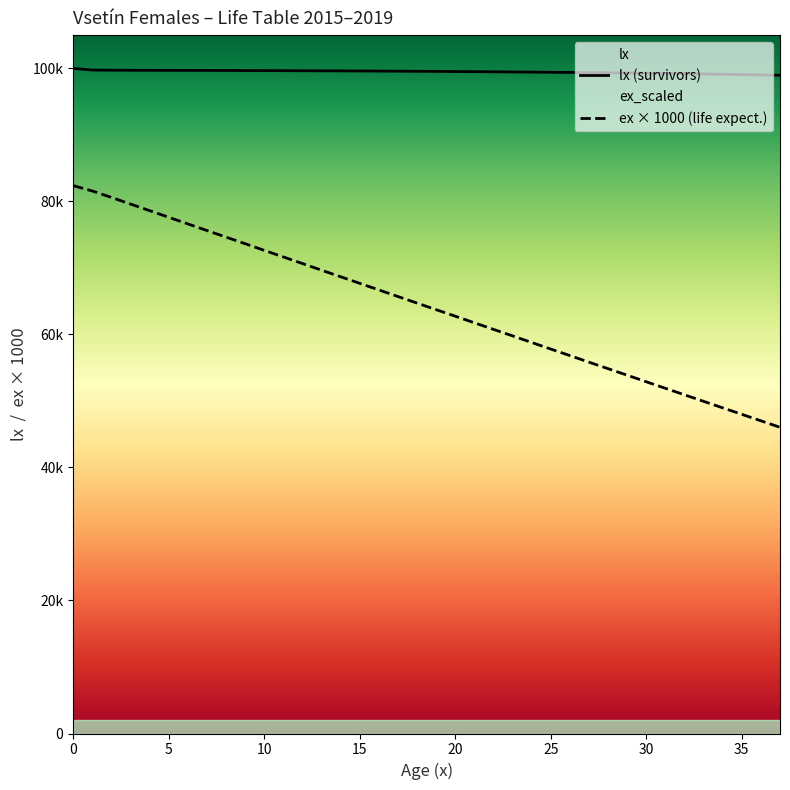

What is the difference between the highest and lowest values at 22?

38724.2